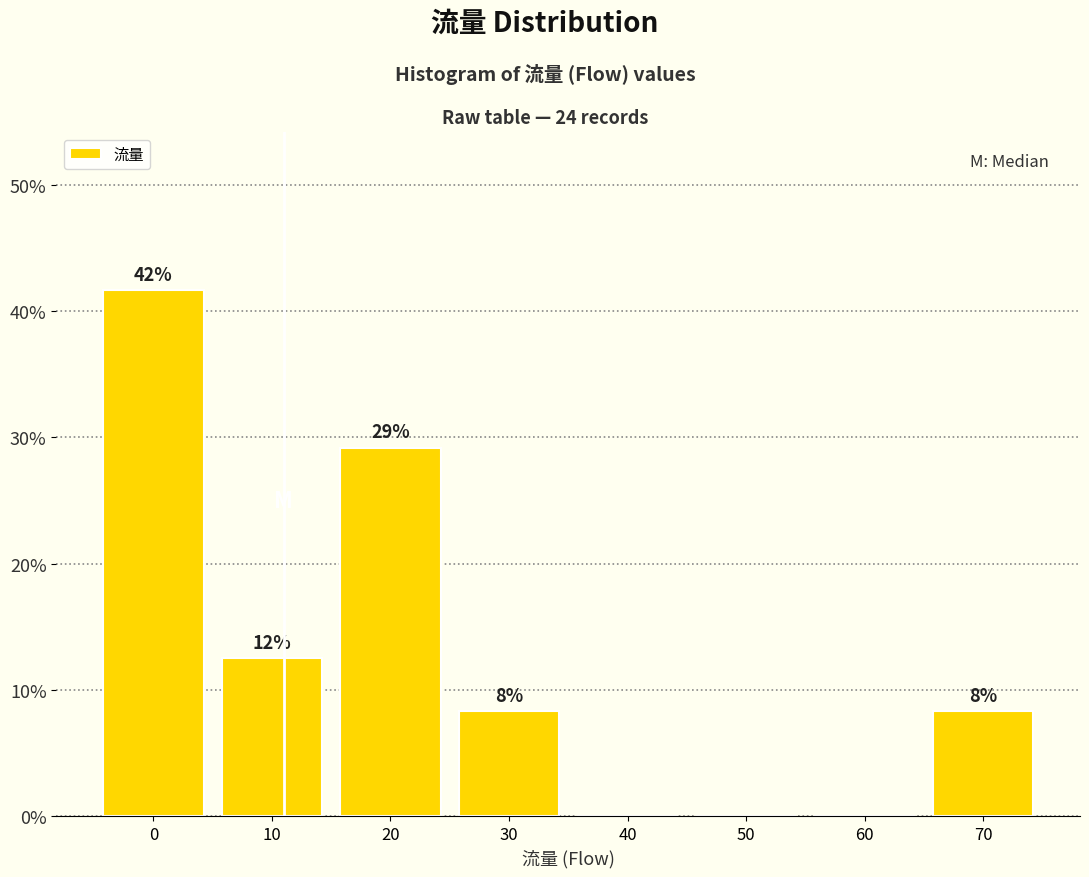

Are the bars horizontal?

No